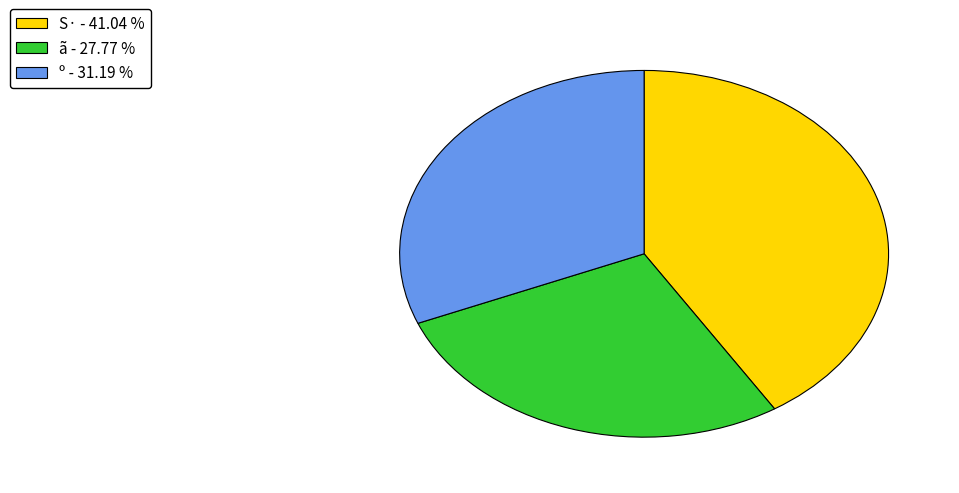

Count the number of slices in the pie.

3